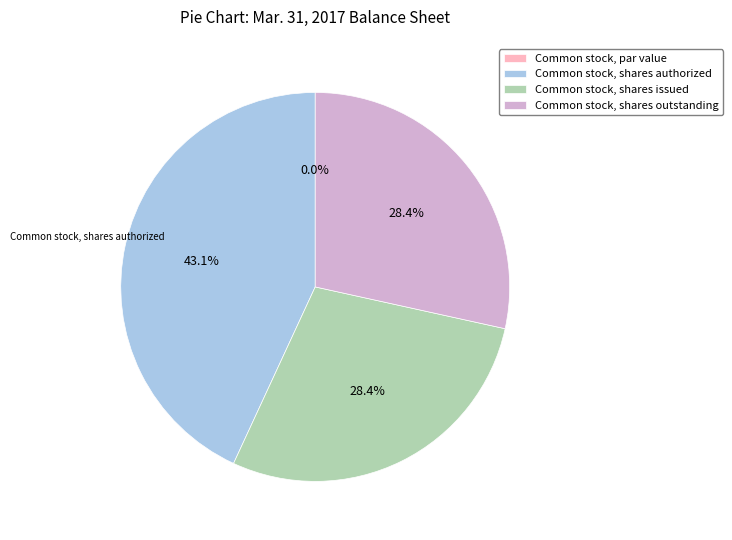

Is there a majority slice in this chart?

No